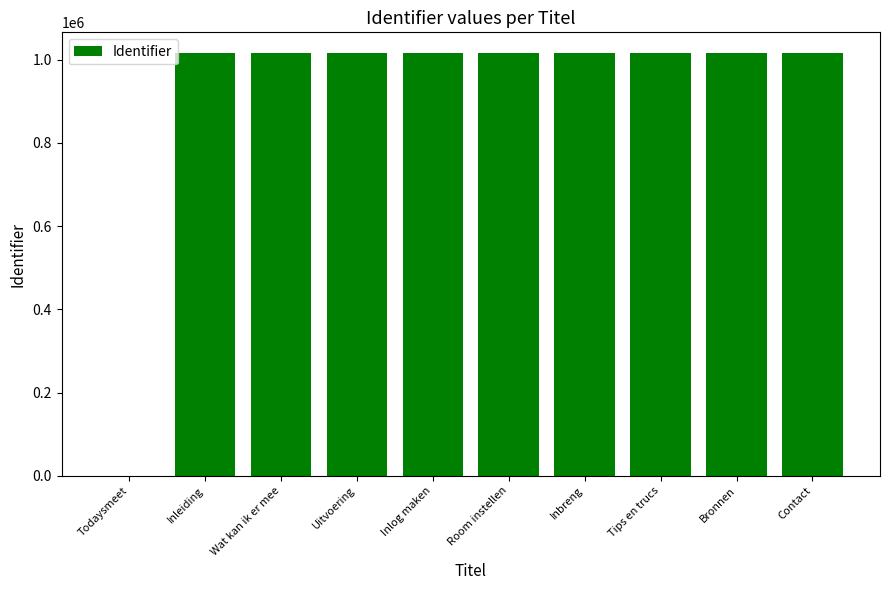

What is the difference between the values at Uitvoering and Inlog maken?

91